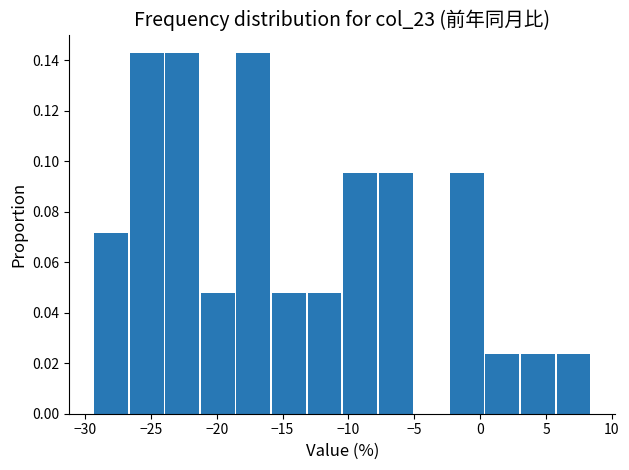

Reading left to right, list every bar in this chart as the range it spans on the x-axis followed by its height. Neither the bar edges nor the heights are printed on the chart, so give them approximately, as read against the axes.

-29.3 to -26.6: 0.072
-26.6 to -23.9: 0.142
-23.9 to -21.2: 0.142
-21.2 to -18.5: 0.048
-18.5 to -15.8: 0.142
-15.8 to -13.1: 0.048
-13.1 to -10.4: 0.048
-10.4 to -7.7: 0.096
-7.7 to -5.0: 0.096
-5.0 to -2.3: 0
-2.3 to 0.4: 0.096
0.4 to 3.1: 0.024
3.1 to 5.8: 0.024
5.8 to 8.5: 0.024